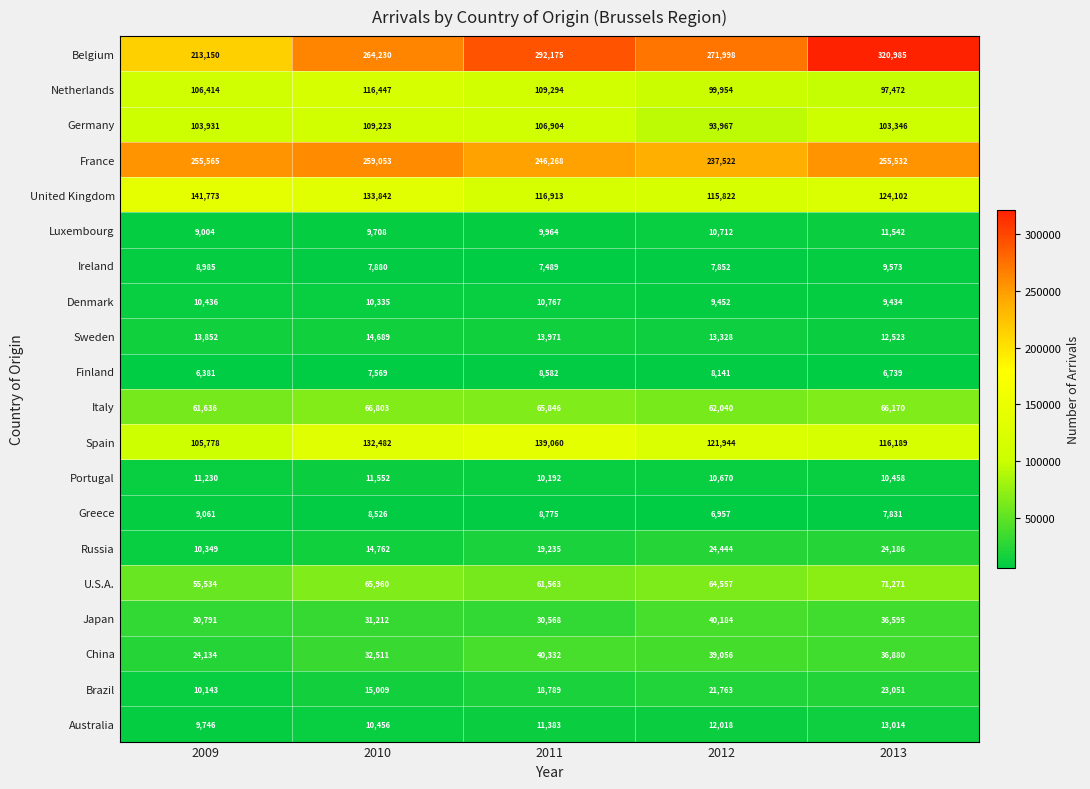

What is the sum of the France values at 2013 and 2009?

511097